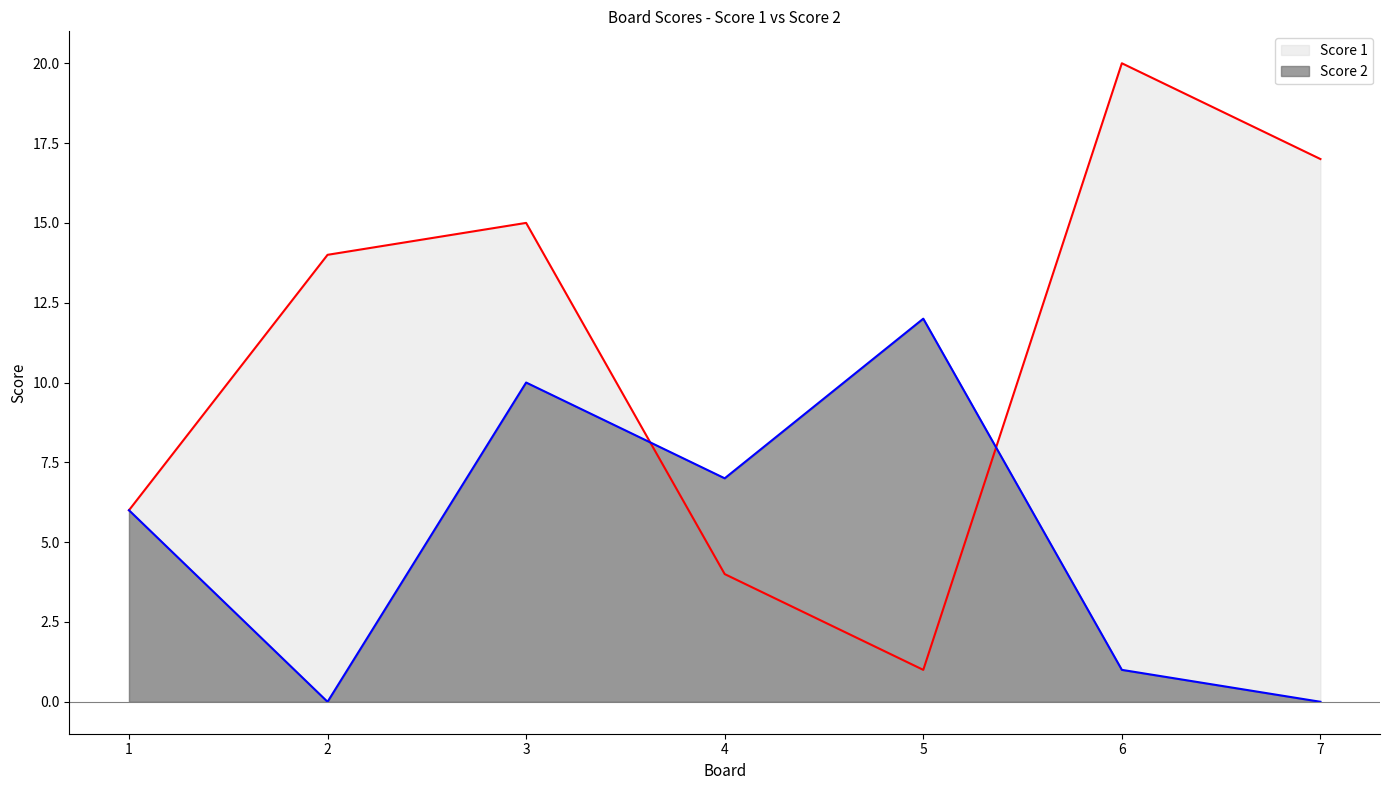

List the series in order of their overall mean, highest first.

Score 1, Score 2